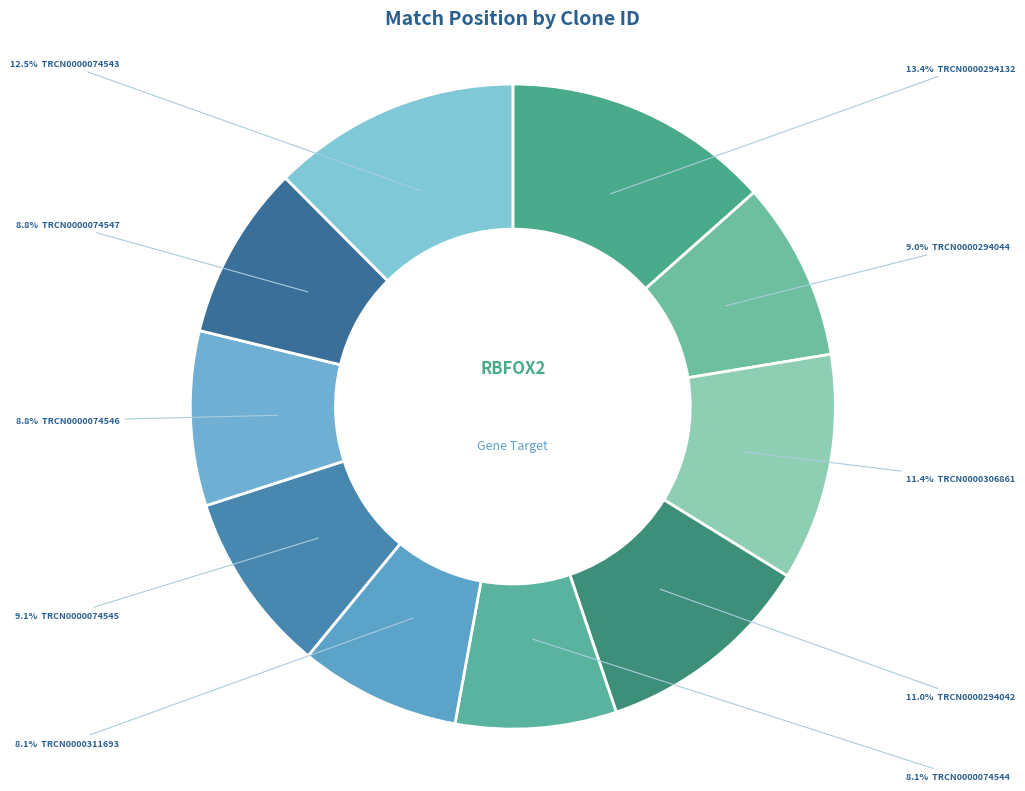

What is the smallest slice in the pie chart?

TRCN0000074544